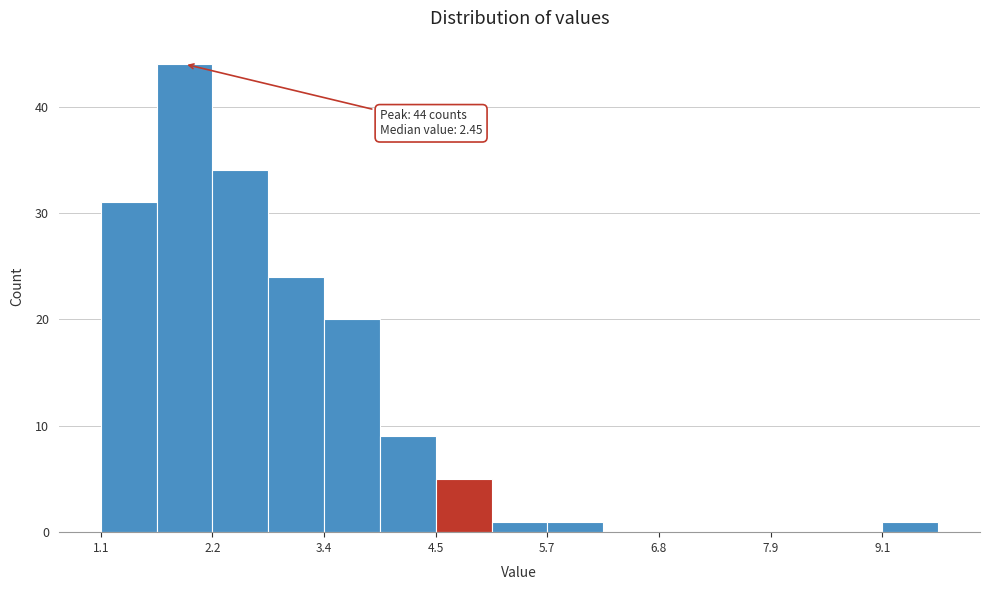

Around what value on the x-axis is the tallest bar? Give the approximate position of its centre, as read against the axis.

2.0